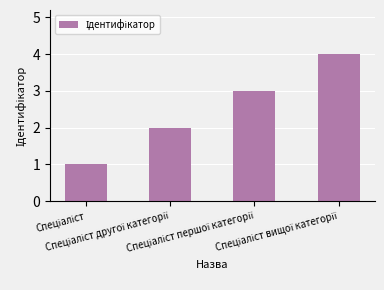

What is the maximum value shown in the chart?

4